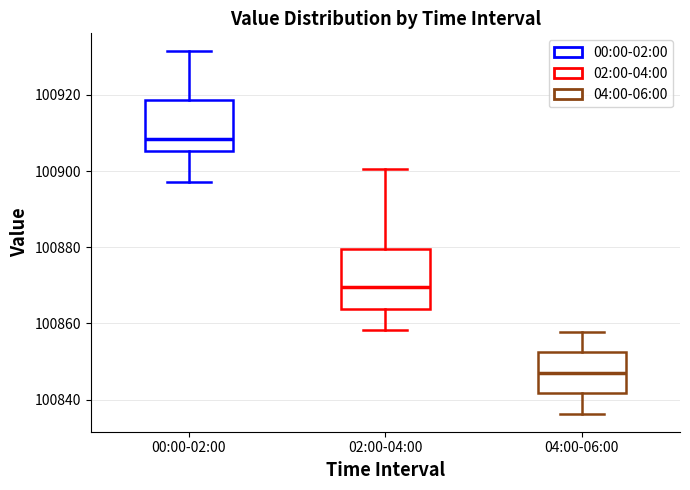

Reading left to right, transcribe this box plot: for each box, give where its median line is, the range the box spans, and where its two whiskers end, as read against the y-axis. The values are not printed on the chart, so give them approximately, as read against the axis.

00:00-02:00: median 100908, box 100906 to 100918, whiskers 100898 to 100932
02:00-04:00: median 100870, box 100864 to 100880, whiskers 100858 to 100900
04:00-06:00: median 100848, box 100842 to 100852, whiskers 100836 to 100858